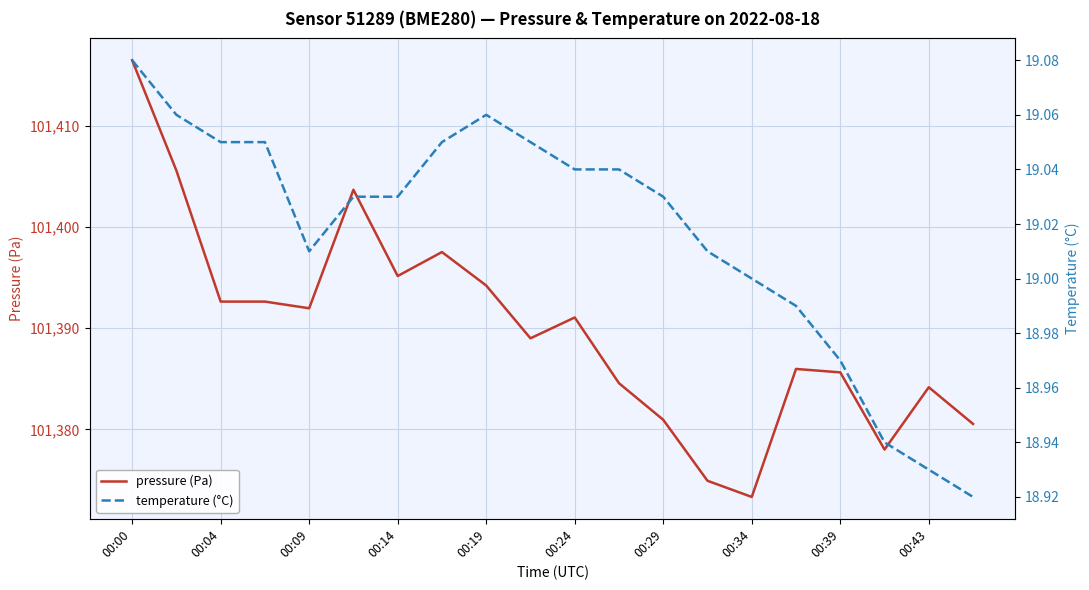

What is the sum of all temperature (°C) values?

380.3